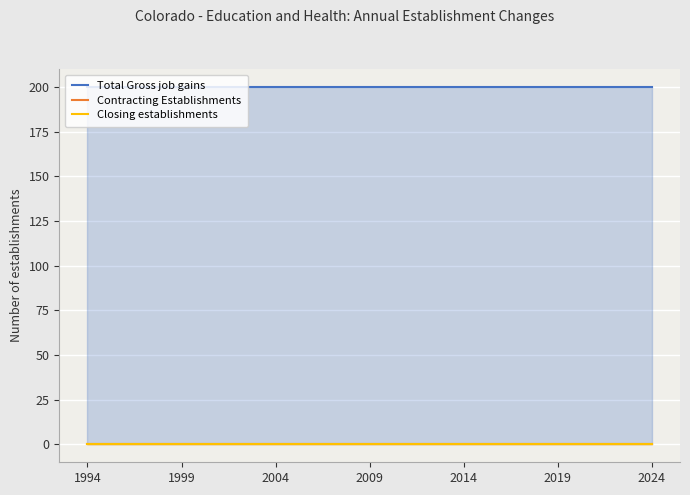

Is it true that Total Gross job gains equals 130 at 8?

False